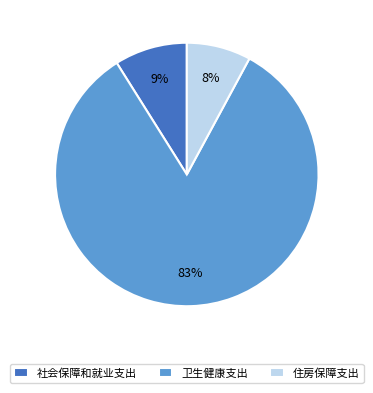

Combined, do 卫生健康支出 and 住房保障支出 account for over 50%?

Yes